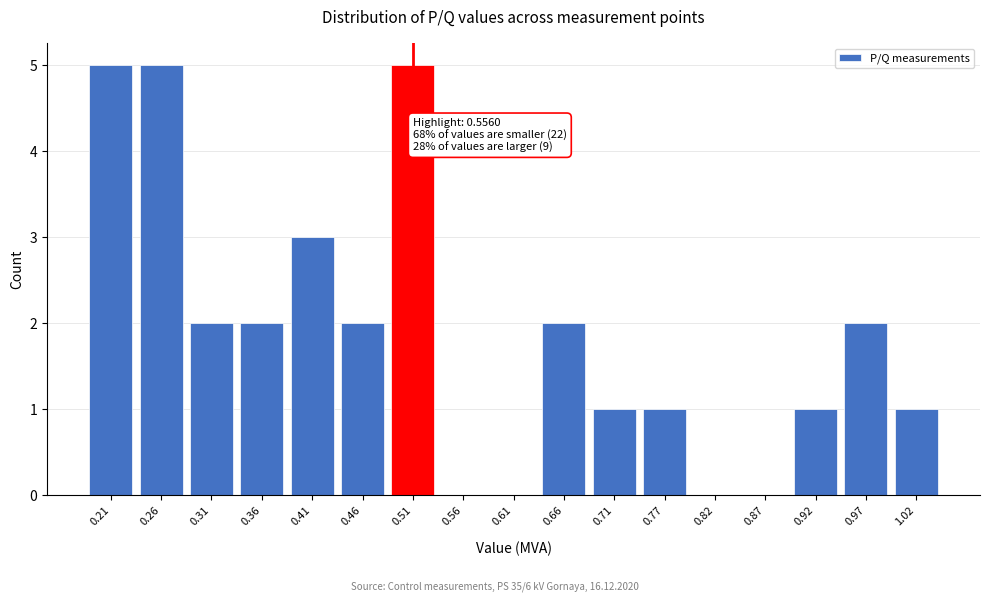

Reading left to right, what are all the values shown in this chart?

0.21=5	0.26=5	0.31=2	0.36=2	0.41=3	0.46=2	0.51=5	0.56=0	0.61=0	0.66=2	0.71=1	0.77=1	0.82=0	0.87=0	0.92=1	0.97=2	1.02=1